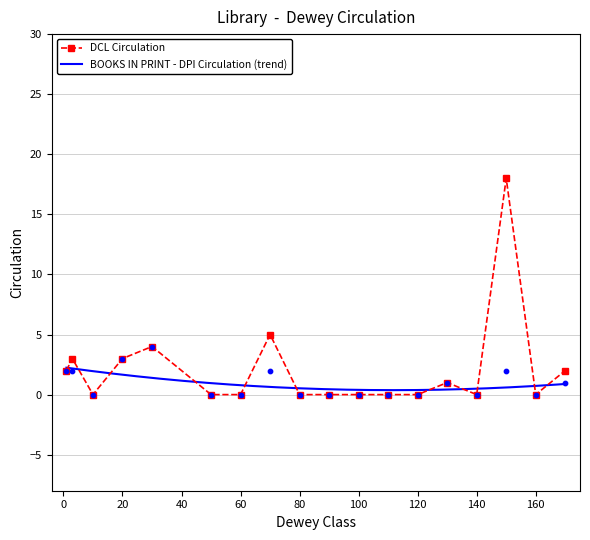

Is the value of DCL Circulation at 80 greater than the value of BOOKS IN PRINT - DPI Circulation at 70?

No